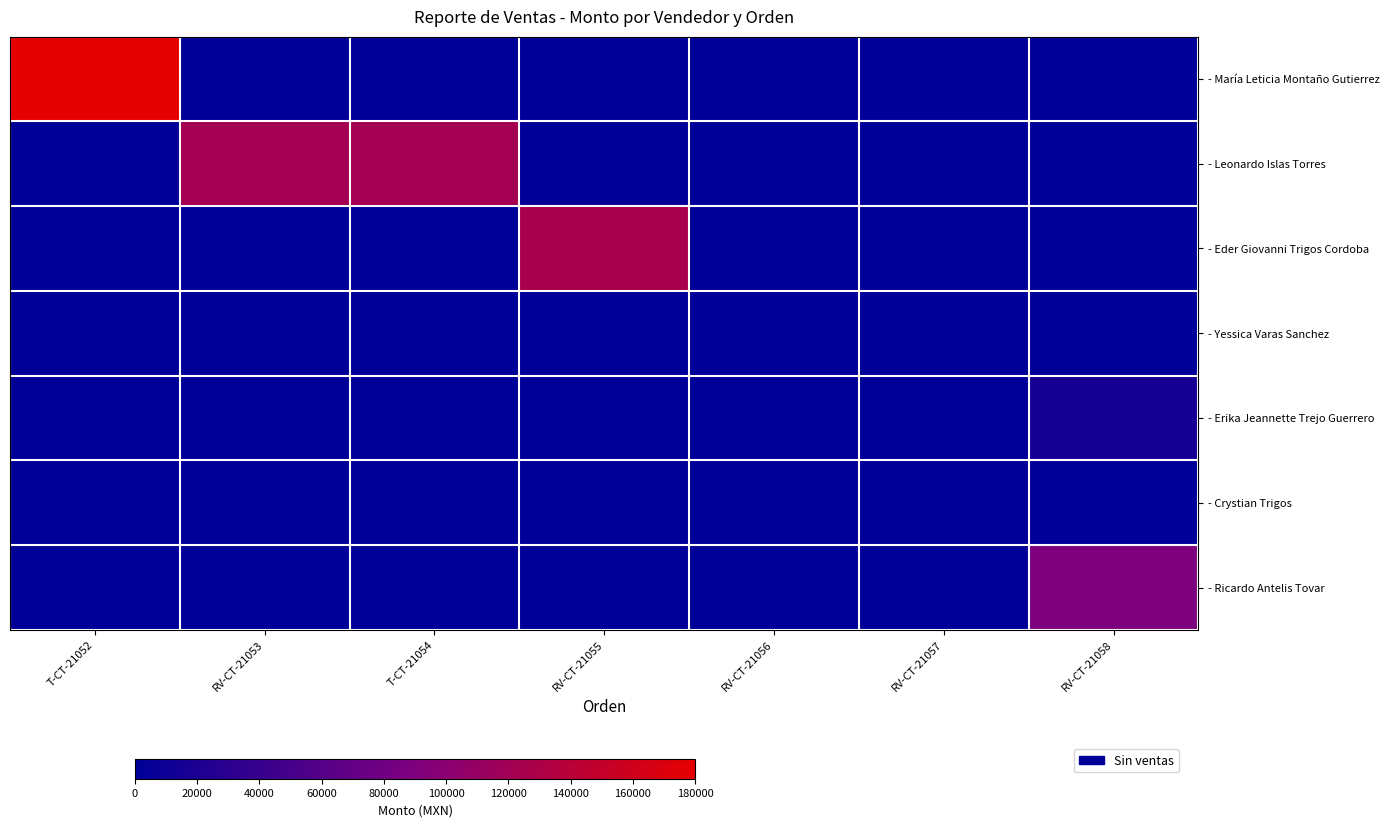

What is the greatest value displayed?

180000